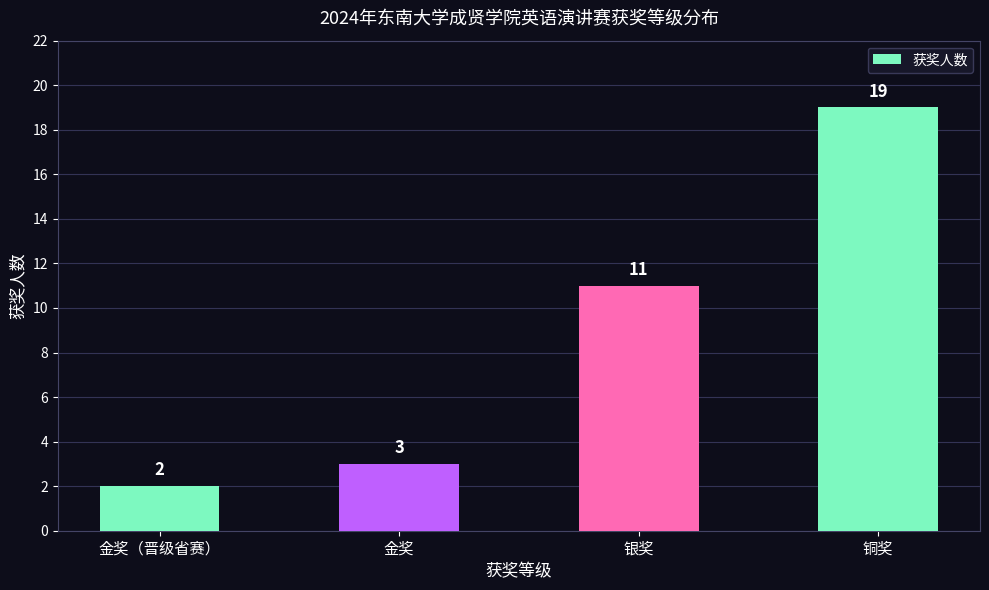

The value at 金奖（晋级省赛） is 2. True or false?

True